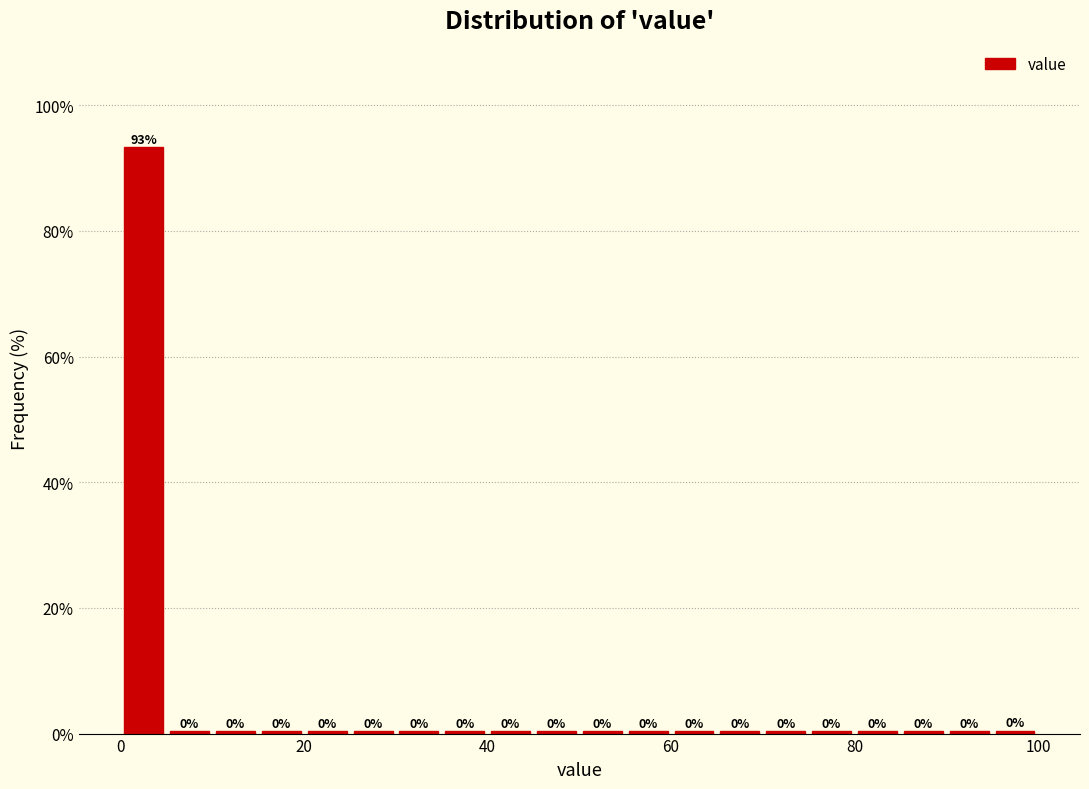

Around what value on the x-axis is the tallest bar? Give the approximate position of its centre, as read against the axis.

2